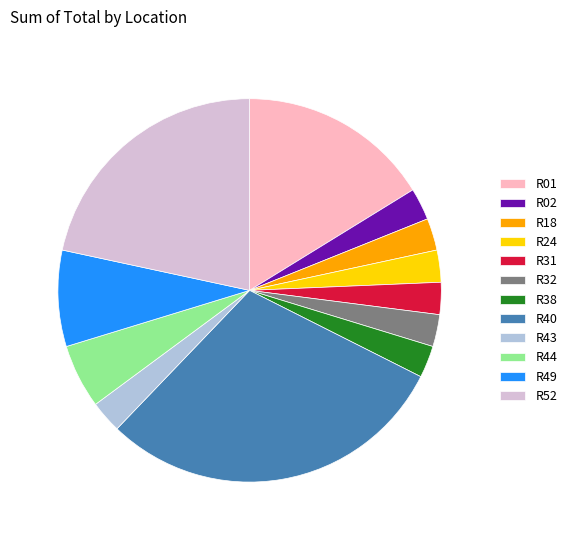

What is the largest slice in the pie chart?

R40